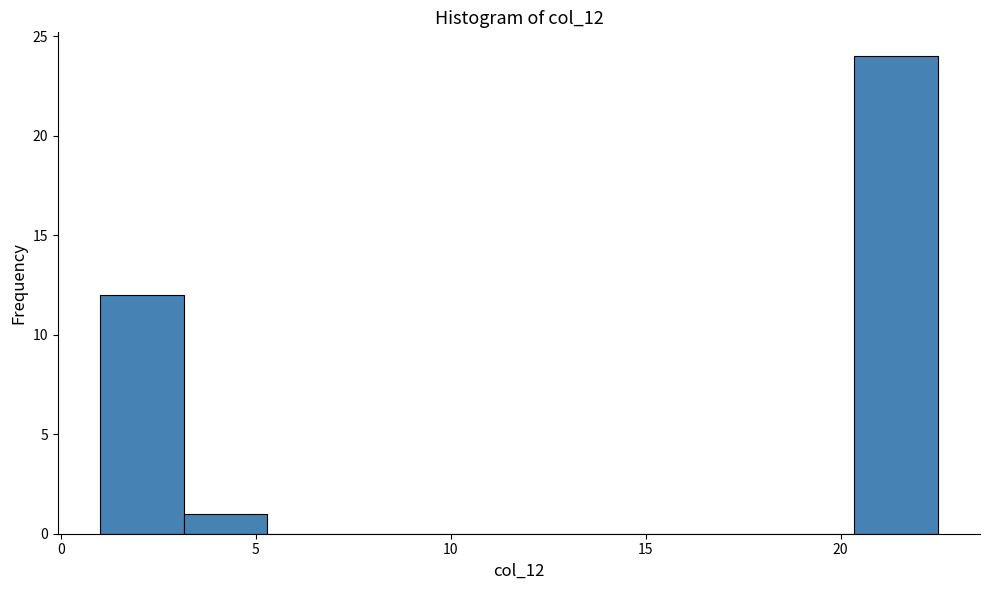

What is the height of the bar covering 1.00 to 3.15 on the x-axis? Neither the bar edges nor the heights are printed on the chart, so give them approximately, as read against the axes.

12